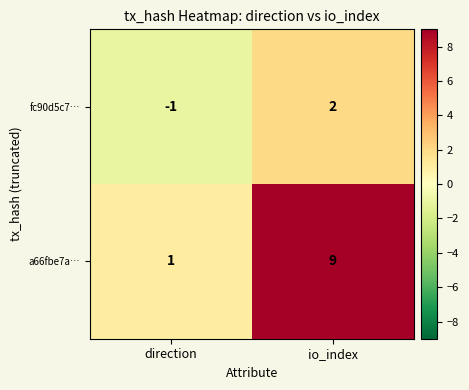

Which series has the largest total across all categories?

a66fbe7a…